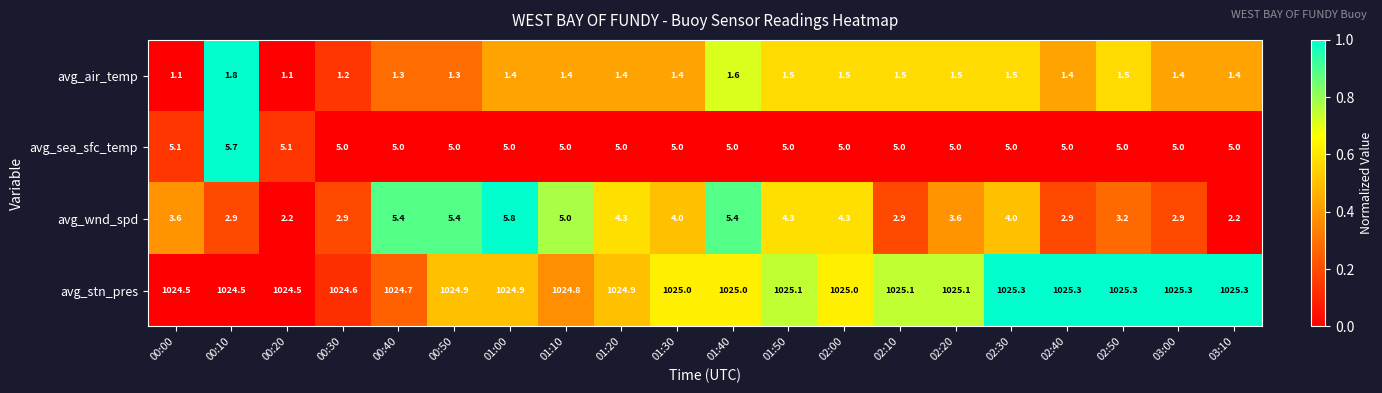

The avg_wnd_spd series shows 0.9 at 00:10. True or false?

False